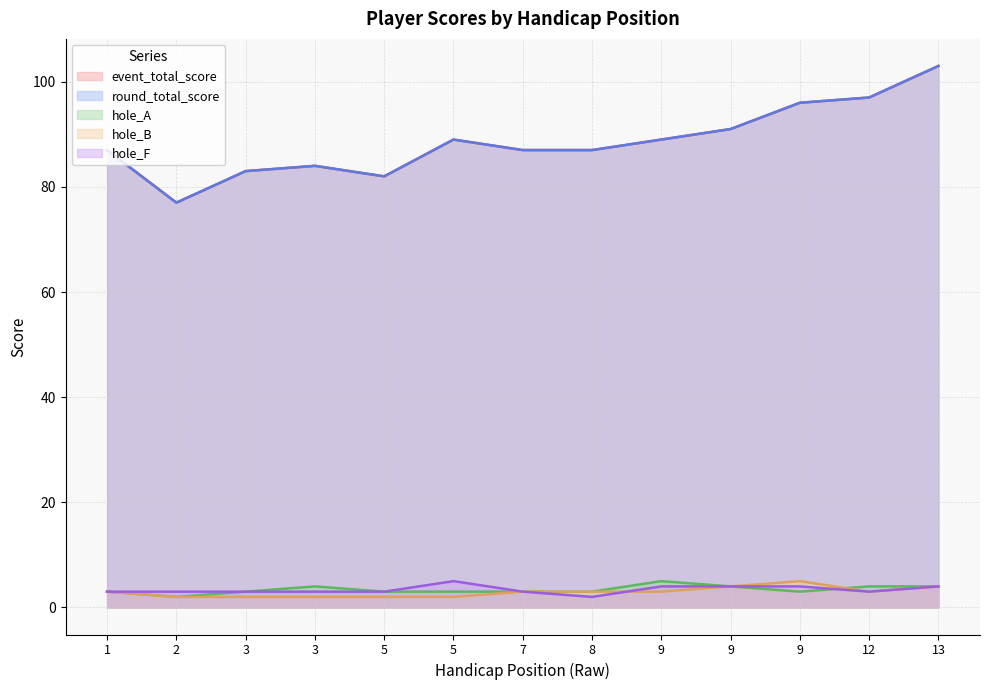

Reading right to left, what are all the values shown in this chart?

event_total_score: 103	97	96	91	89	87	87	89	82	84	83	77	87
round_total_score: 103	97	96	91	89	87	87	89	82	84	83	77	87
hole_A: 4	4	3	4	5	3	3	3	3	4	3	2	3
hole_B: 4	3	5	4	3	3	3	2	2	2	2	2	3
hole_F: 4	3	4	4	4	2	3	5	3	3	3	3	3